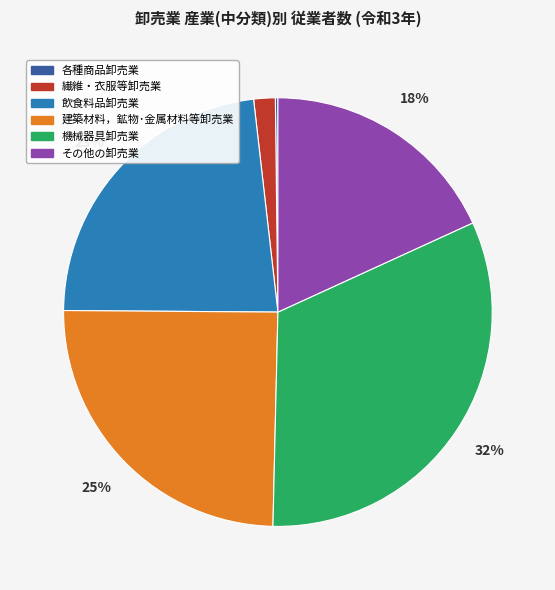

What is the largest slice in the pie chart?

機械器具卸売業